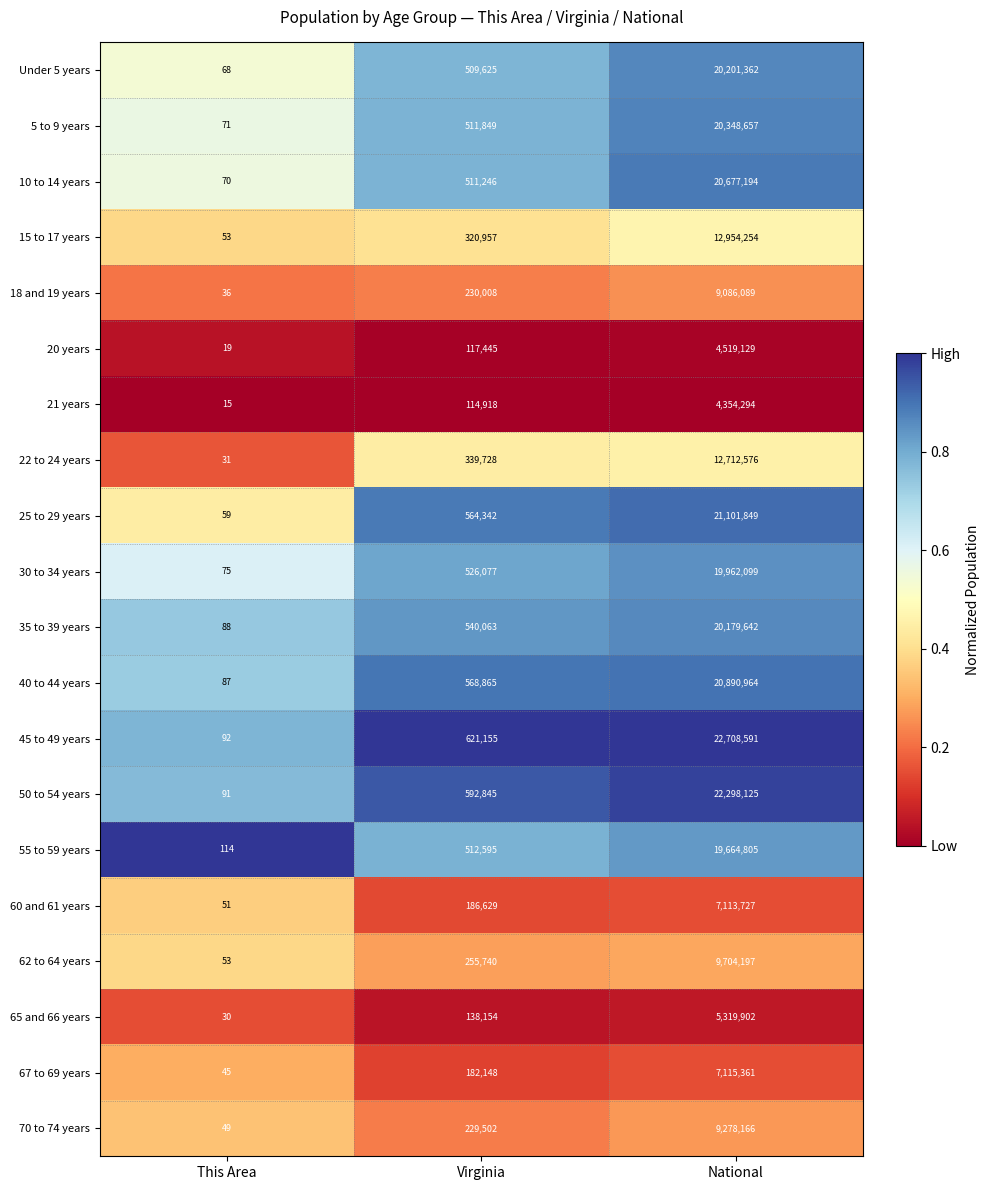

At which category does the chart reach its minimum across all series?

This Area